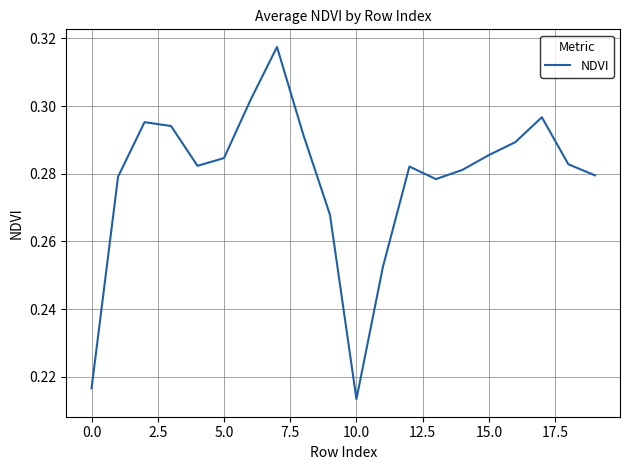

Which category has the lowest value across all series?

10.0